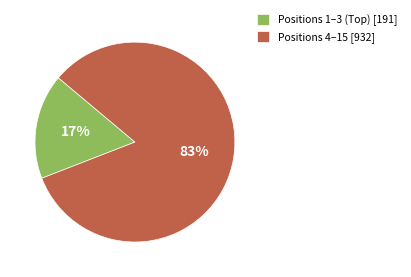

What percentage is the Positions 4–15 [932] slice, to the nearest percent?

83%